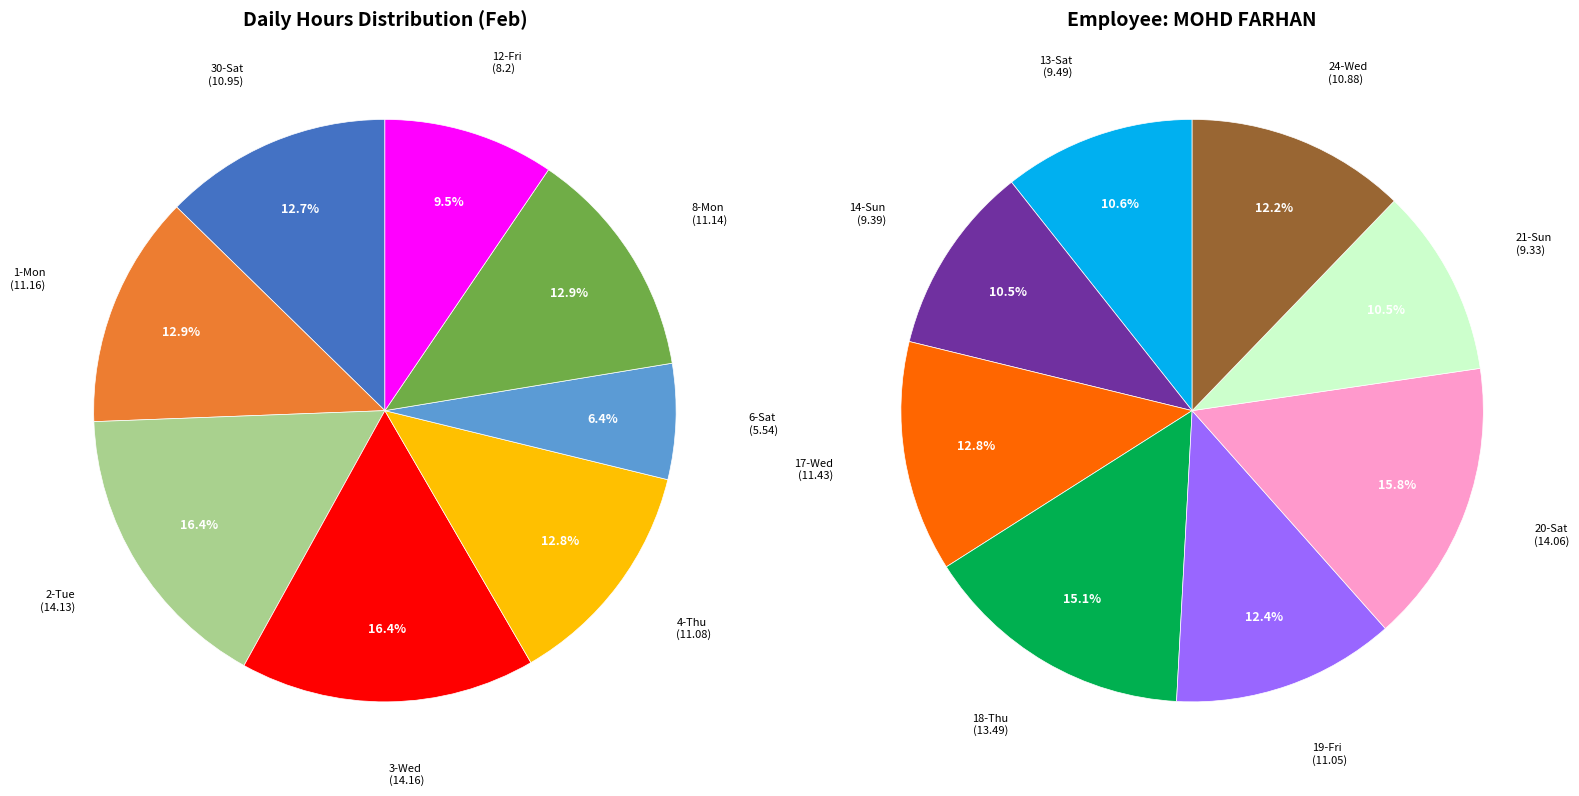

Approximately how many times larger is the value at 19-Fri compared to 12-Fri?

1.3